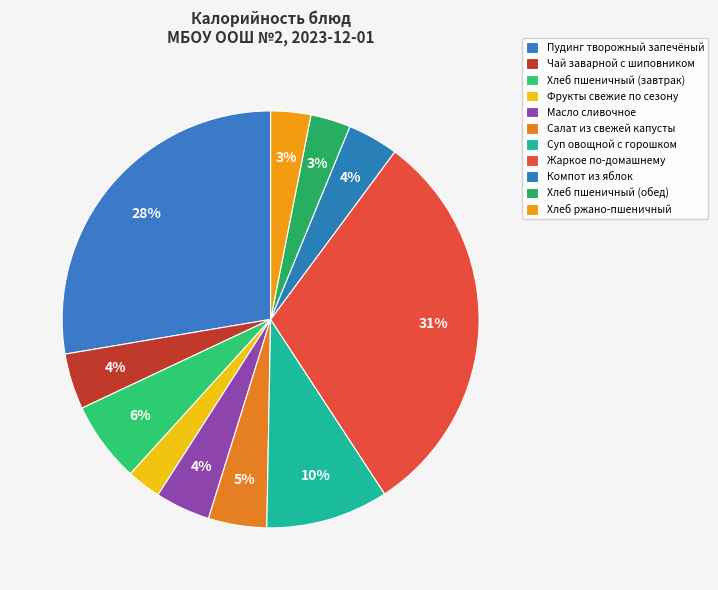

Is the sum of Фрукты свежие по сезону and Хлеб ржано-пшеничный greater than half?

No